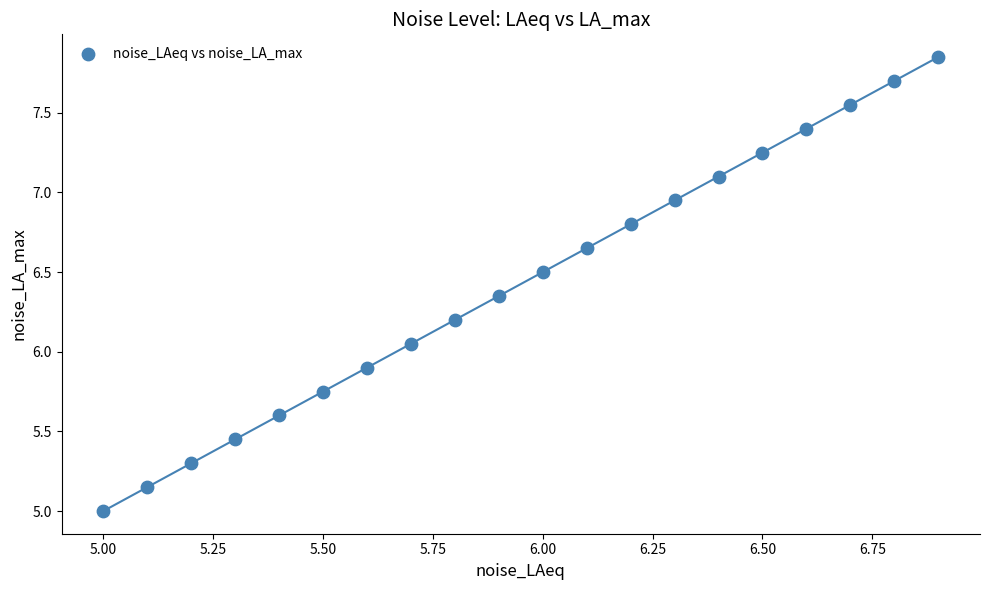

What is the range of X values (max minus min)?

1.9